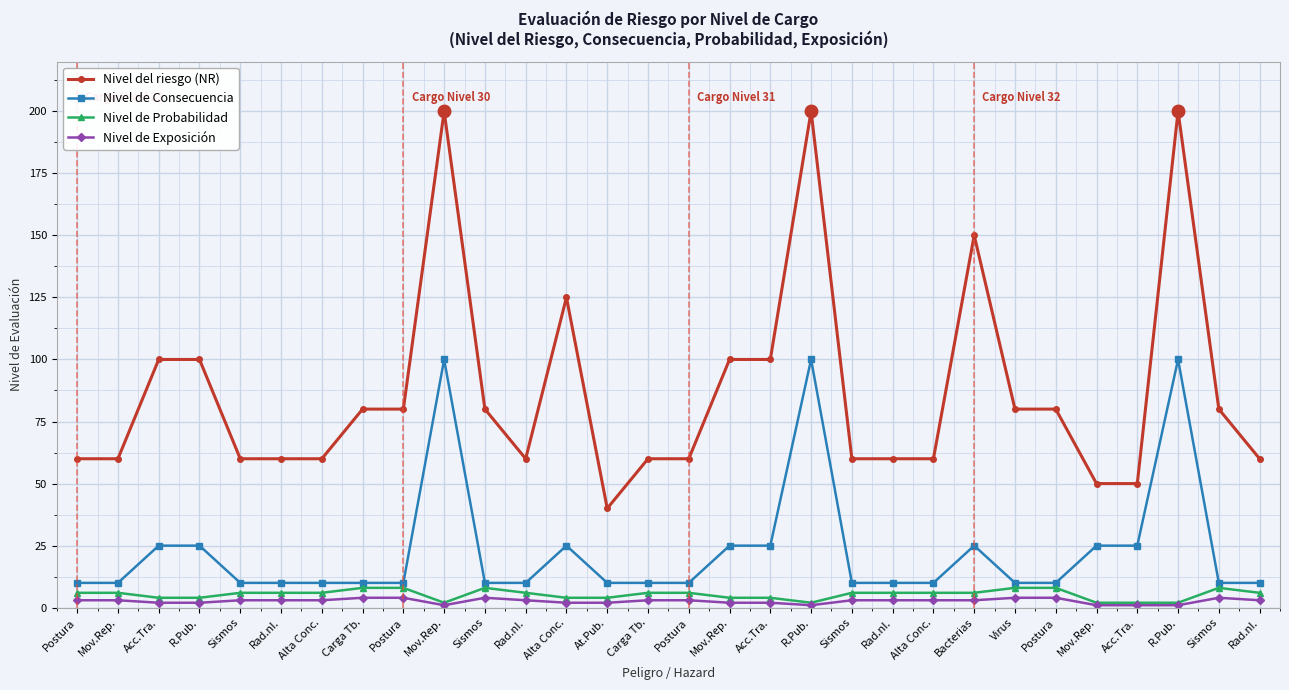

List the labels in order of Nivel de Exposición value, smallest first.

Mov.Rep., R.Pub., Mov.Rep., Acc.Tra., R.Pub., Acc.Tra., R.Pub., Alta Conc., At.Pub., Mov.Rep., Acc.Tra., Postura, Mov.Rep., Sismos, Rad.nI., Alta Conc., Rad.nI., Carga Tb., Postura, Sismos, Rad.nI., Alta Conc., Bacterias, Rad.nI., Carga Tb., Postura, Sismos, Virus, Postura, Sismos